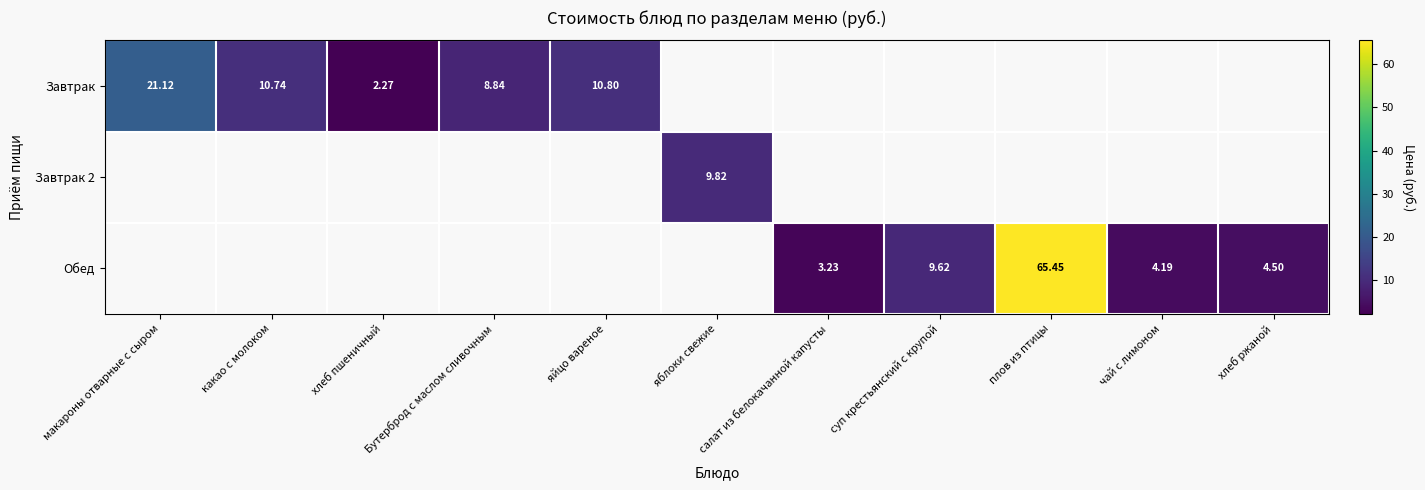

At how many categories does at least one series exceed 5?

7